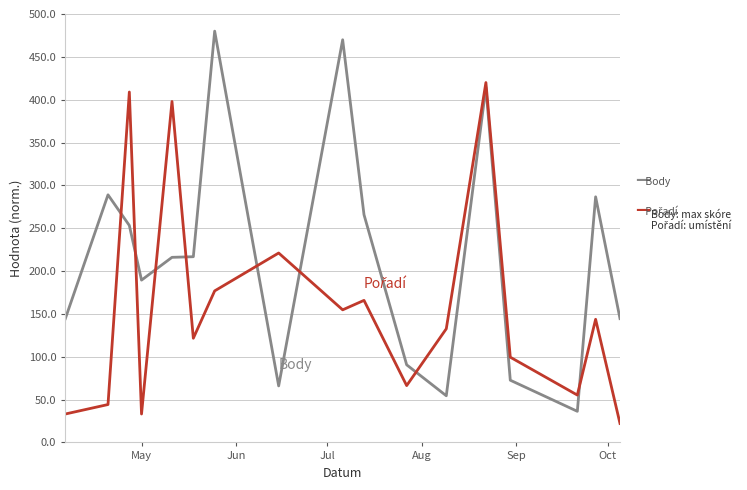

What is the minimum value shown in the chart?

22.1